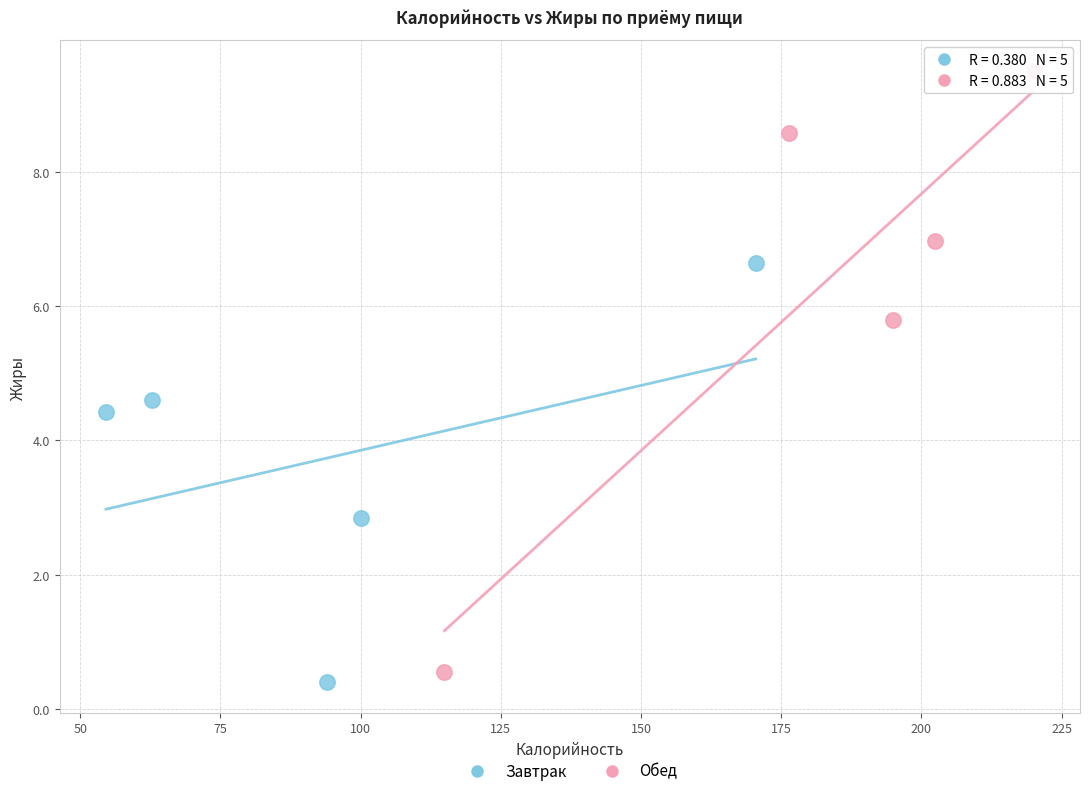

Which series reaches the maximum Y coordinate?

Обед